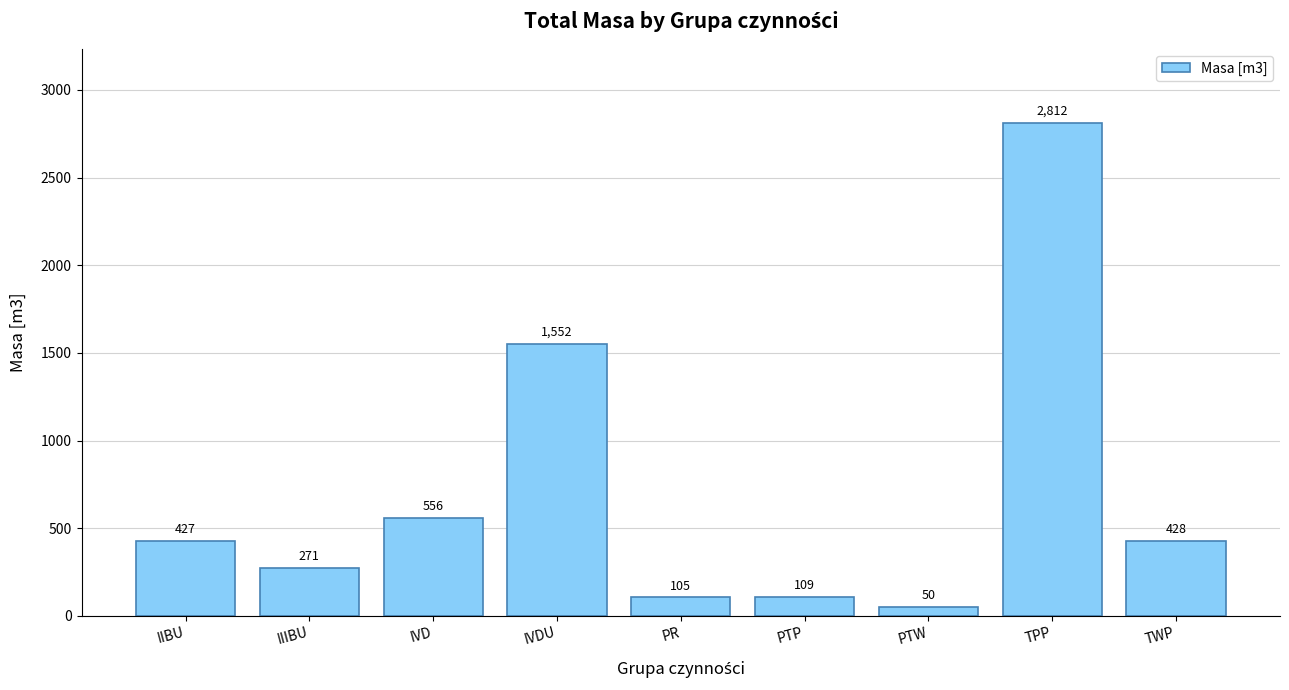

At which category does the chart reach its minimum across all series?

PTW